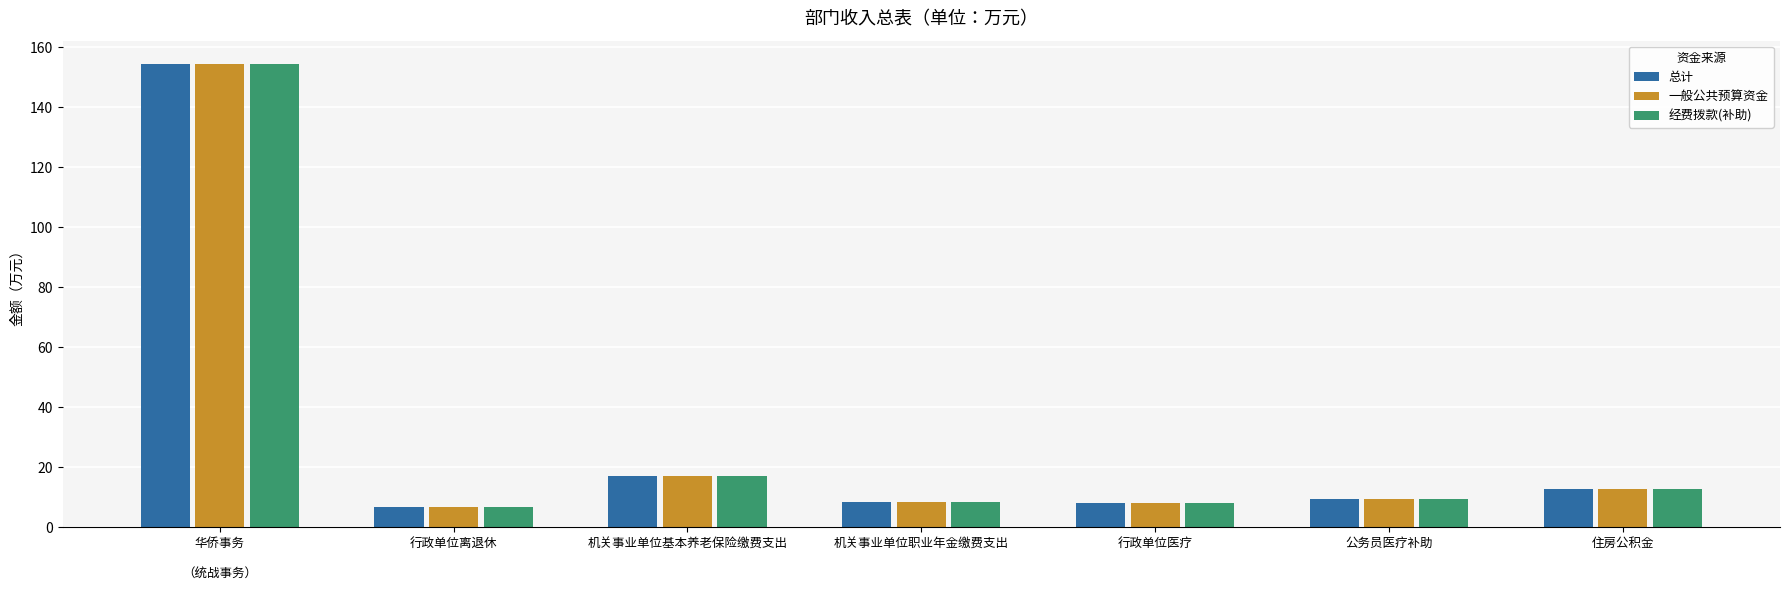

What is the smallest value displayed?

6.9